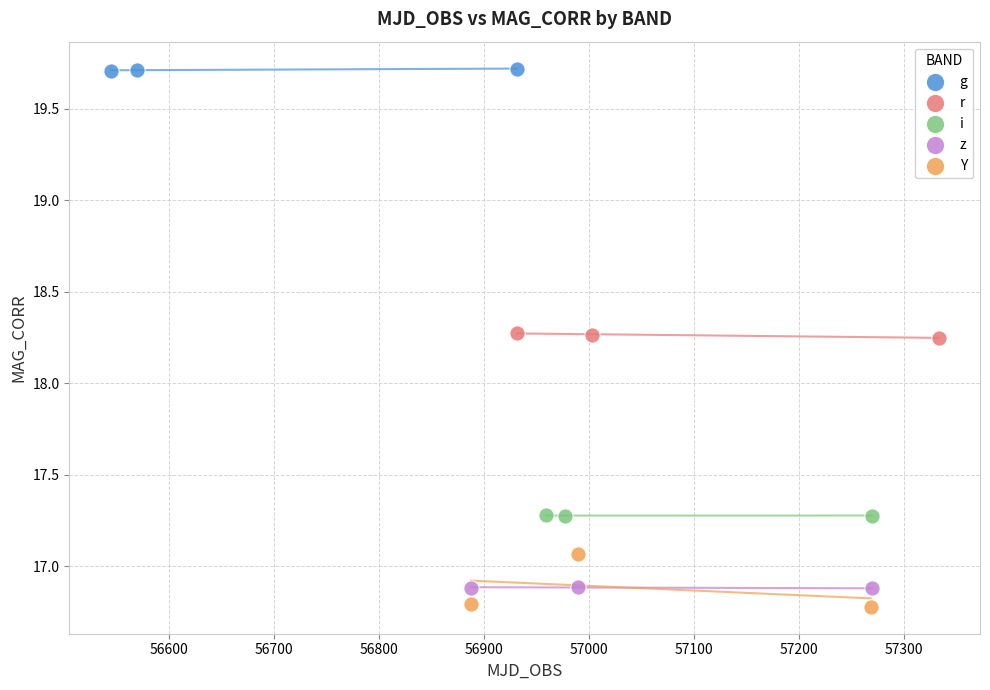

What are all the series names shown in the legend?

g, r, i, z, Y